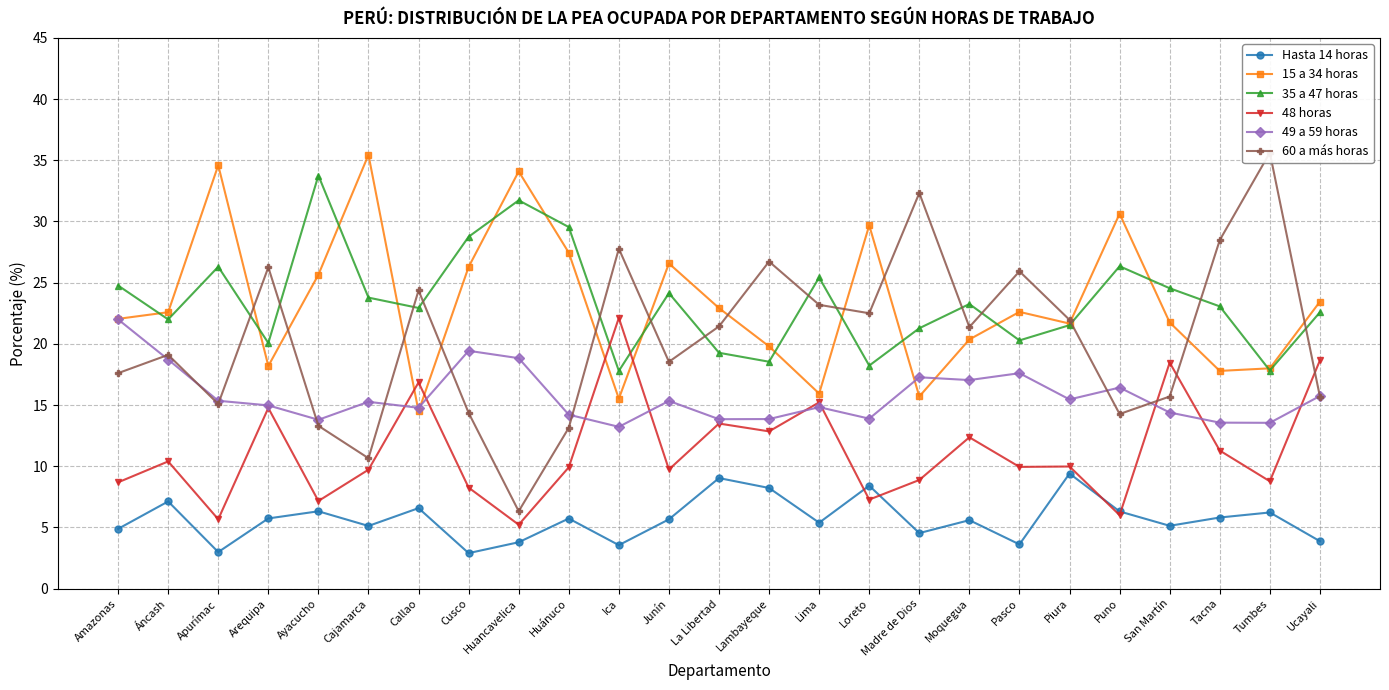

How many lines are shown in the chart?

6